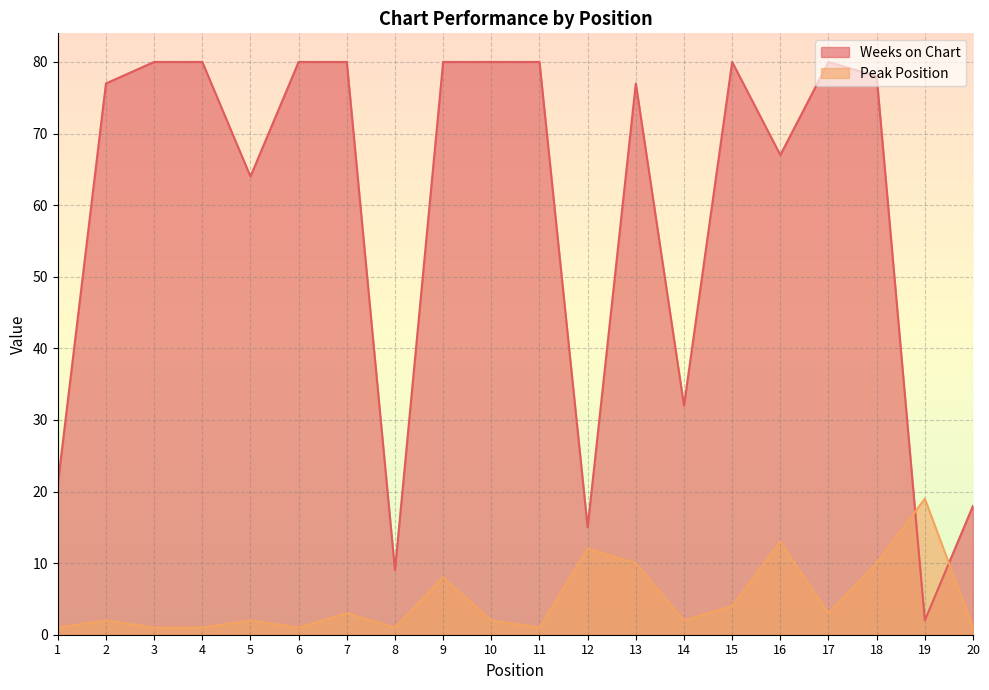

What is the average value of the Weeks on Chart series?

59